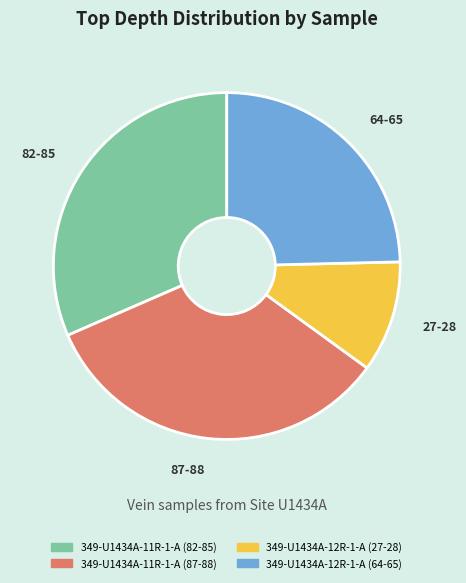

Between 349-U1434A-11R-1-A (82-85) and 349-U1434A-12R-1-A (64-65), which is larger?

349-U1434A-11R-1-A (82-85)